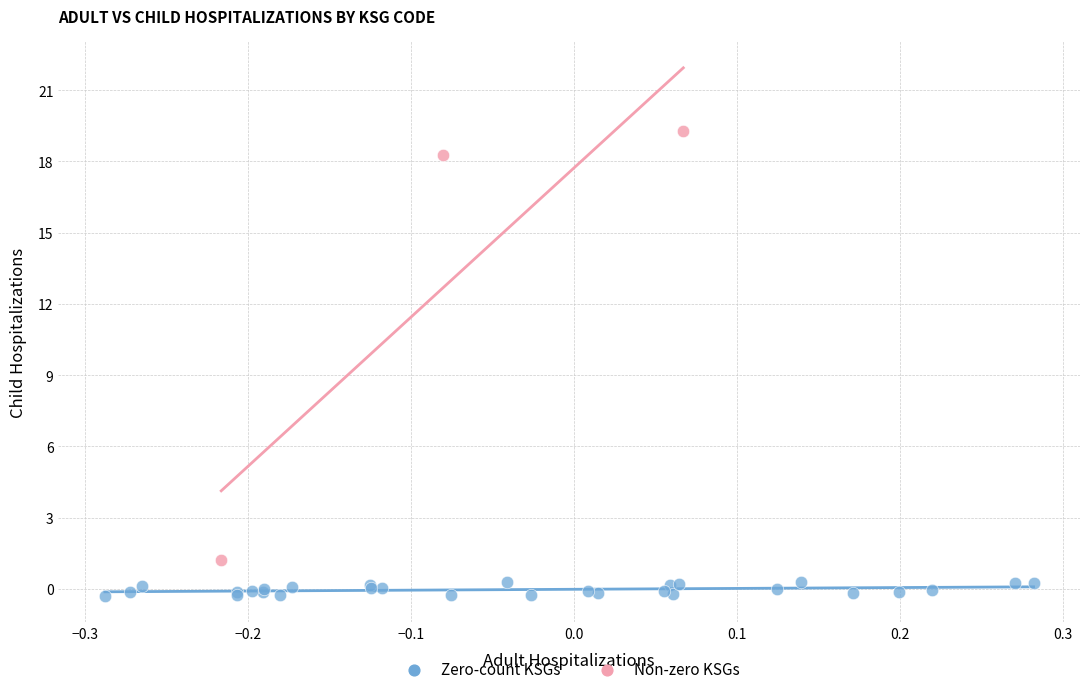

Which series reaches the maximum Y coordinate?

Non-zero KSGs